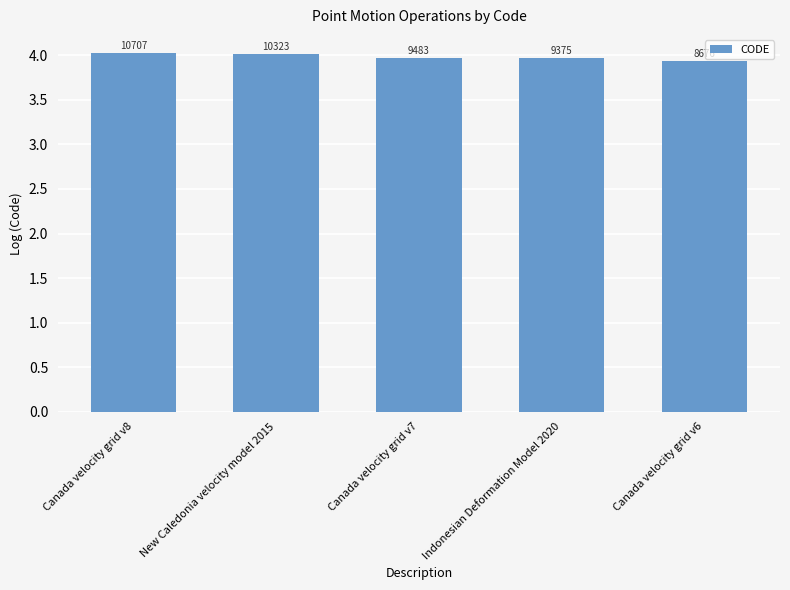

How many bars are there in total?

5